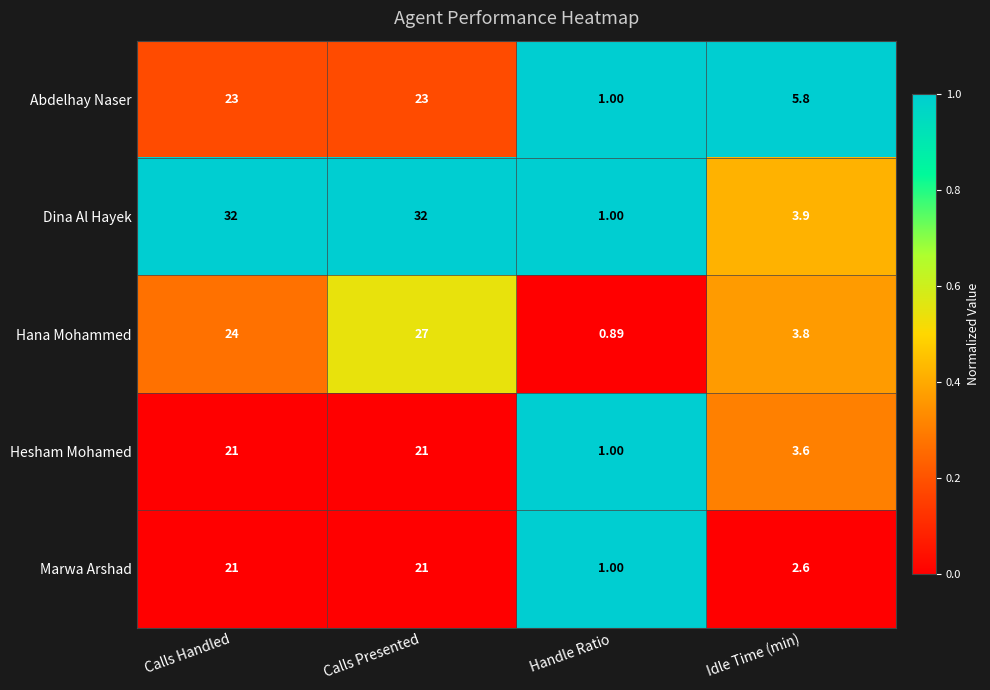

Rank the series at Idle Time (min) from highest to lowest value.

Abdelhay Naser, Dina Al Hayek, Hana Mohammed, Hesham Mohamed, Marwa Arshad